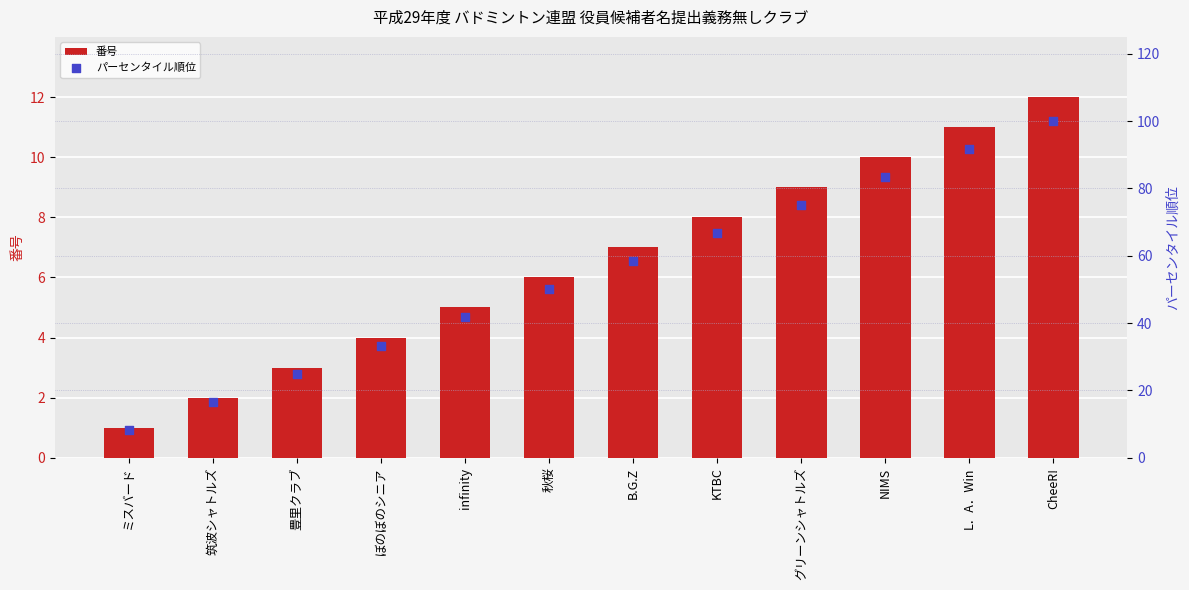

What is the total value across all series at CheeR!?

112.0